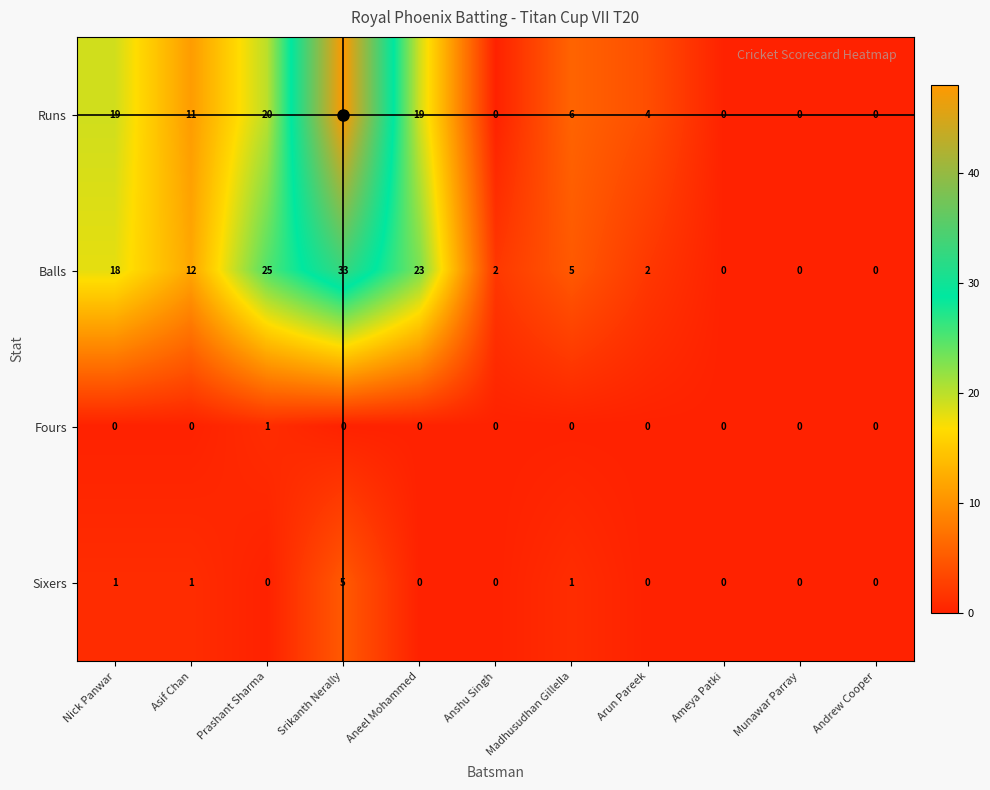

What is the difference between the second highest and minimum values in the Balls series?

25